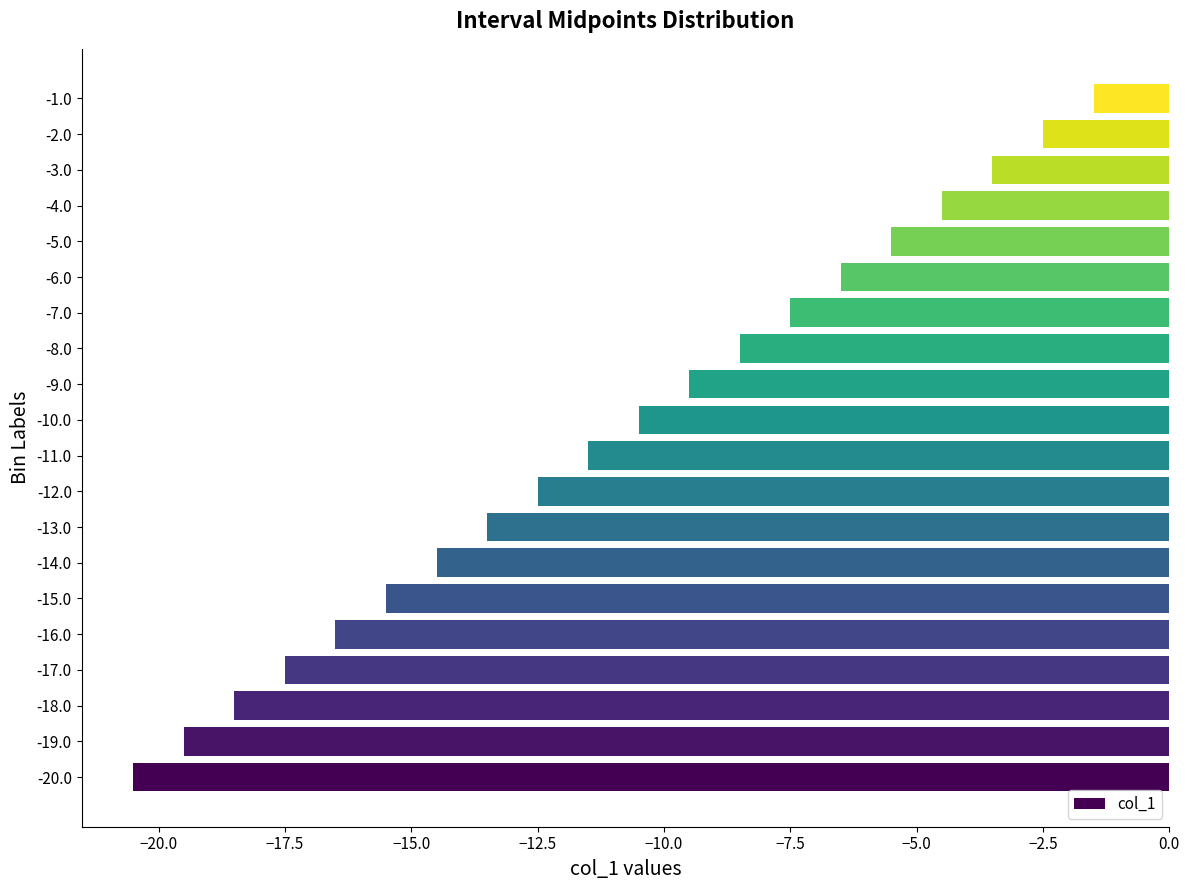

How many data points does each series have?

20